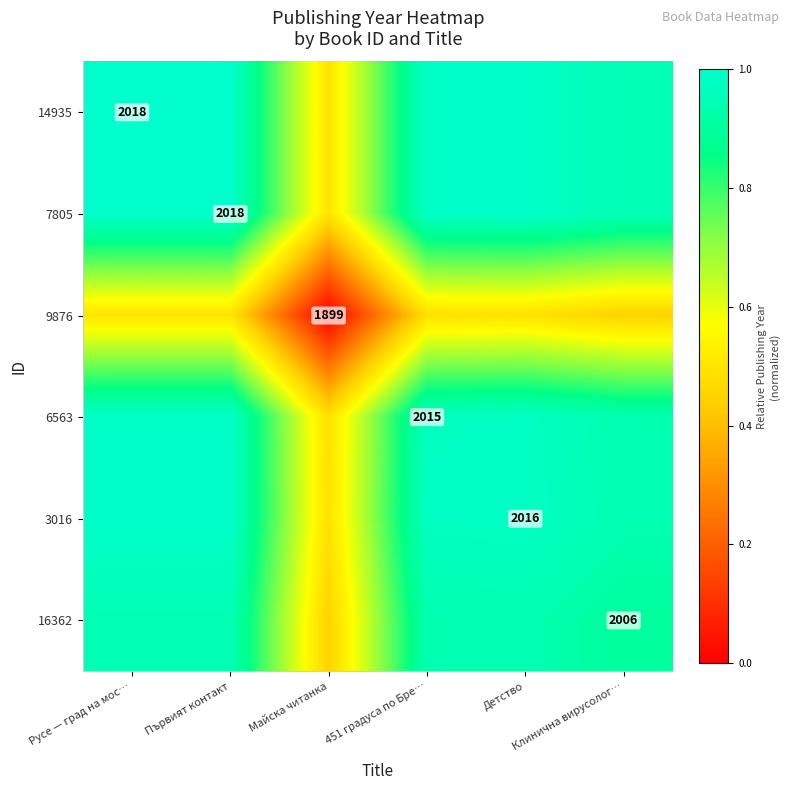

The value of 6563 at Клинична вирусолог… is 0.4. True or false?

False